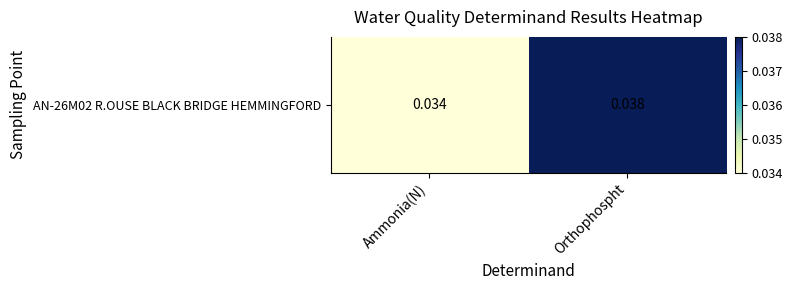

Is it true that the value at Ammonia(N) is 0.0?

True